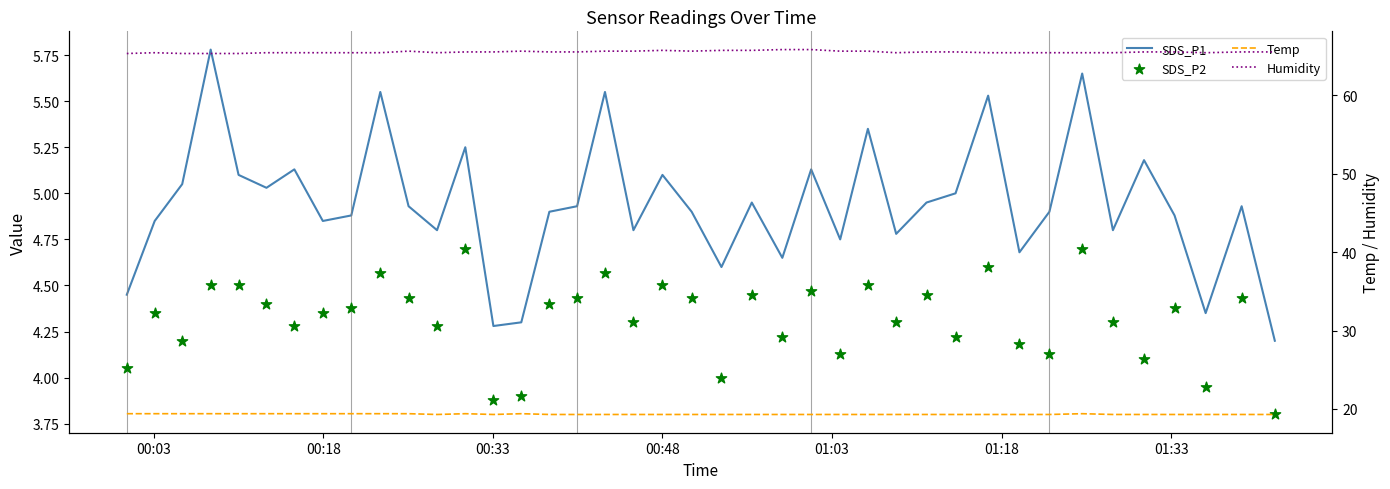

Is the value of Temp at 24 greater than the value of SDS_P2 at 33?

Yes